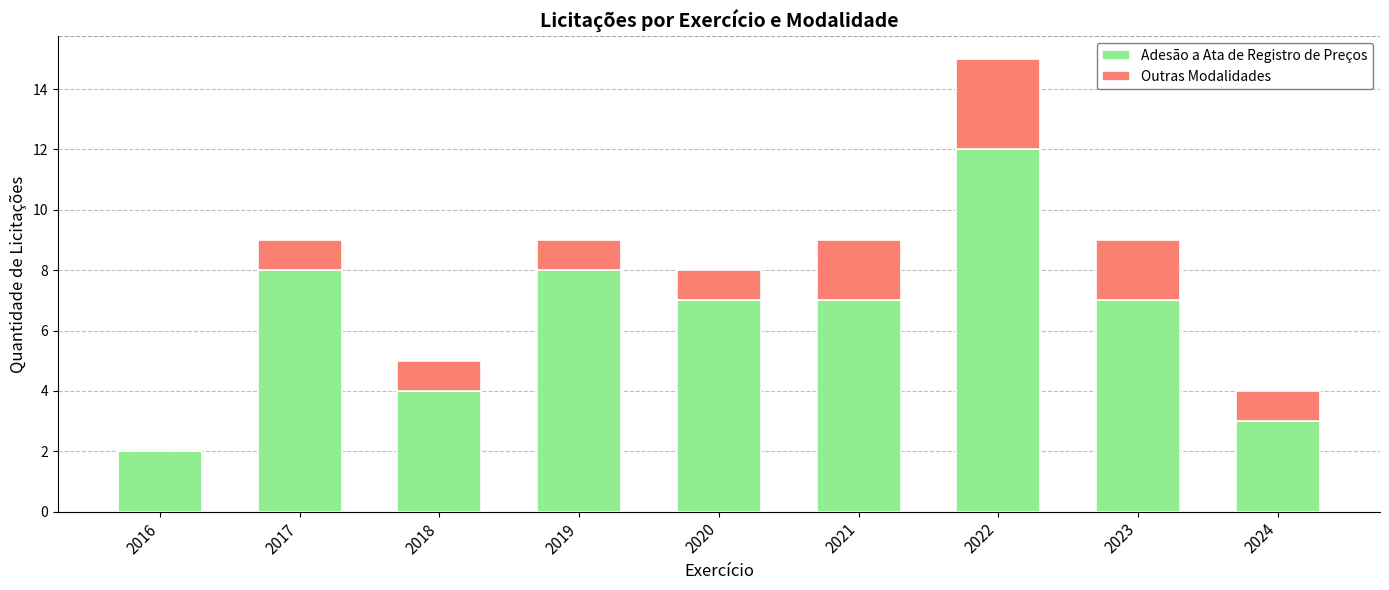

Are the bars grouped side by side (vs. stacked)?

No